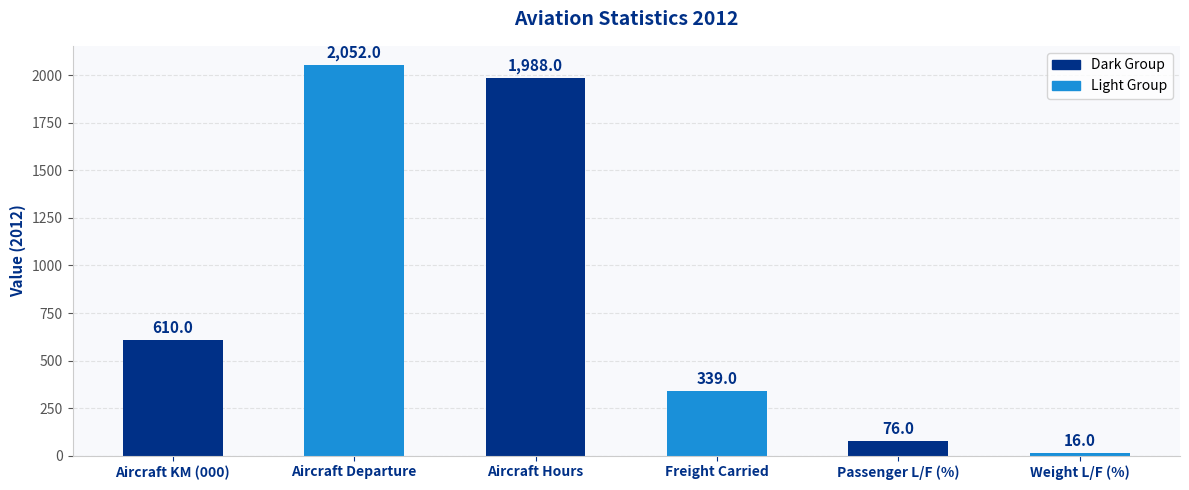

What value does the data have at Freight Carried, to the nearest 100?

300